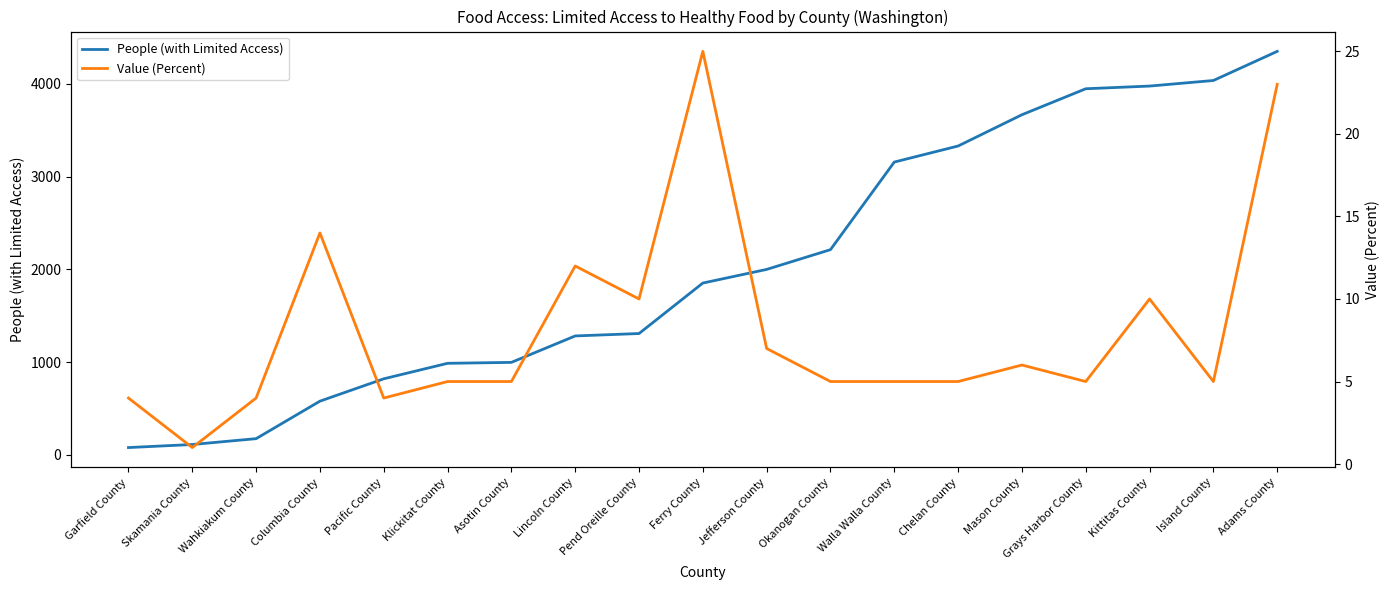

Which category has the highest value in the People (with Limited Access) series?

Adams County